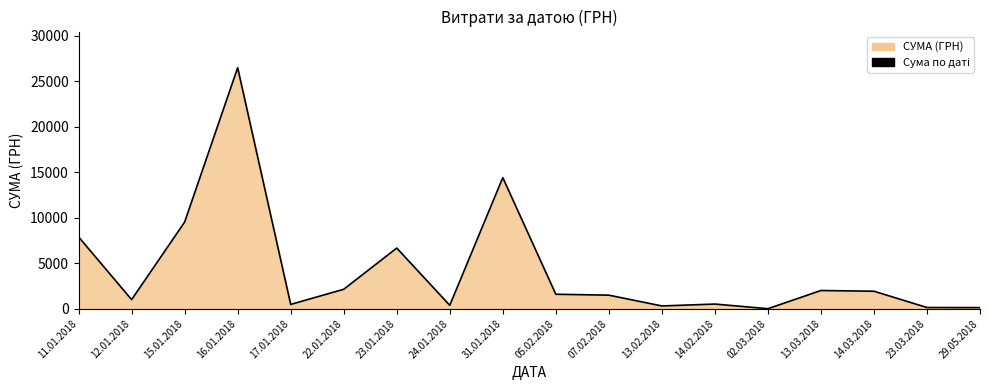

List the labels in order of value, largest first.

16.01.2018, 31.01.2018, 15.01.2018, 11.01.2018, 23.01.2018, 22.01.2018, 13.03.2018, 14.03.2018, 05.02.2018, 07.02.2018, 12.01.2018, 14.02.2018, 17.01.2018, 24.01.2018, 13.02.2018, 23.03.2018, 29.05.2018, 02.03.2018